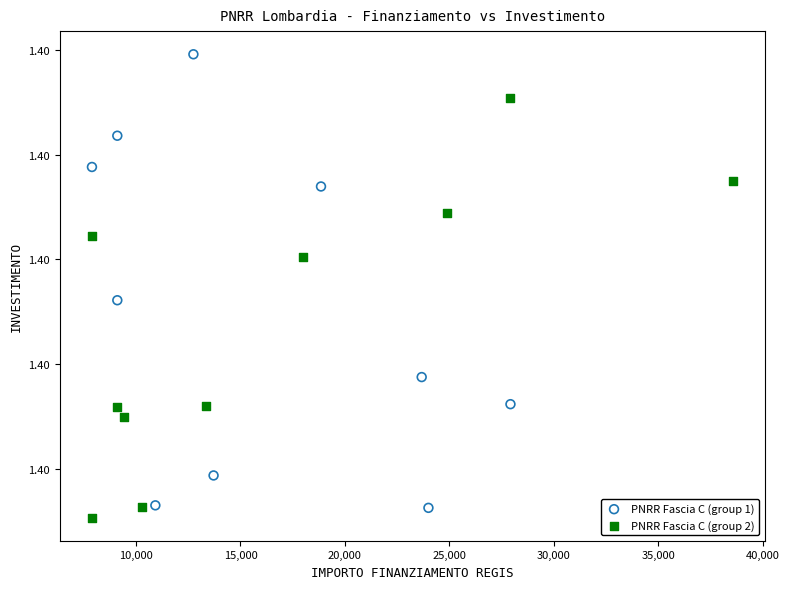

Which series contains the lowest Y value?

PNRR Fascia C (group 2)